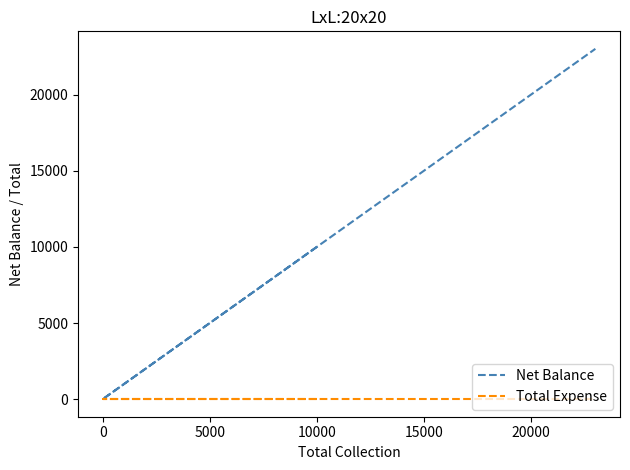

Count the Net Balance values in the range 0 to 13000.

4